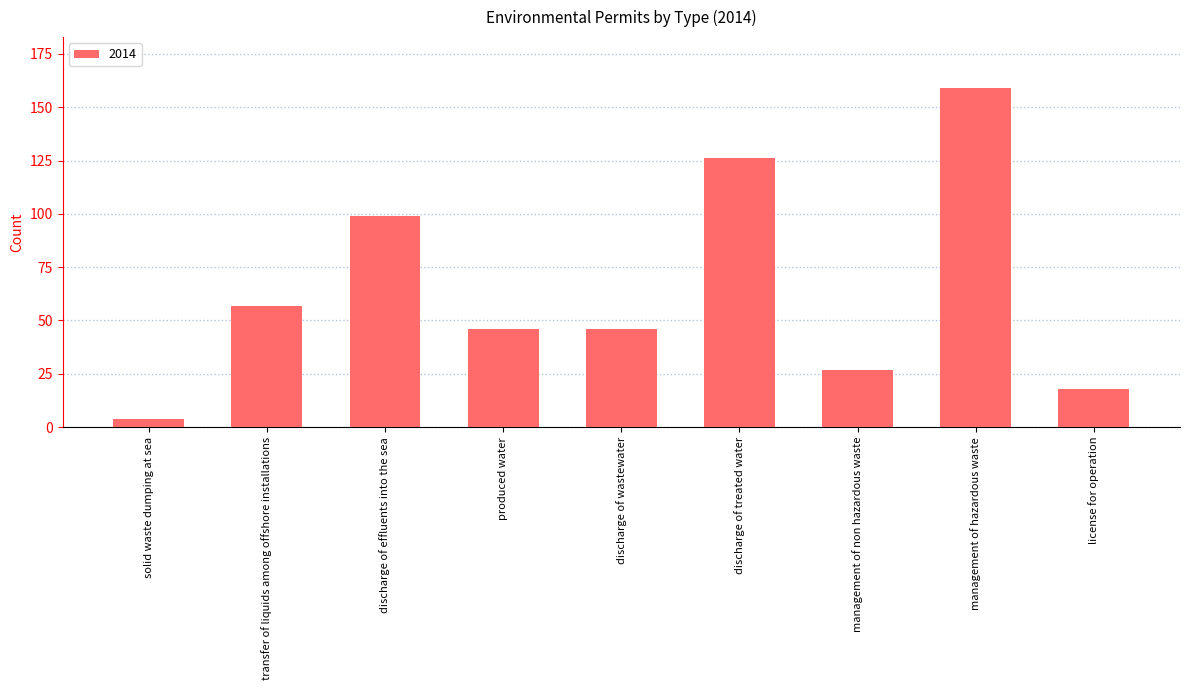

At which label is the value closest to 81?

discharge of effluents into the sea